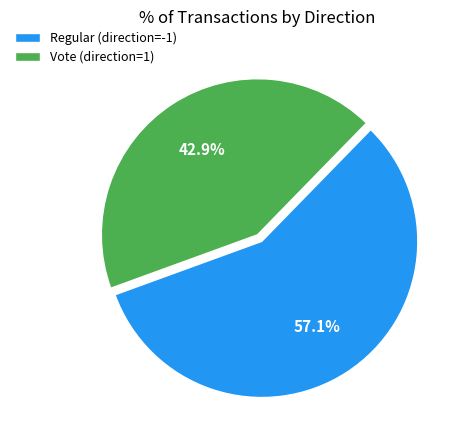

Which has a higher value, Vote (direction=1) or Regular (direction=-1)?

Regular (direction=-1)